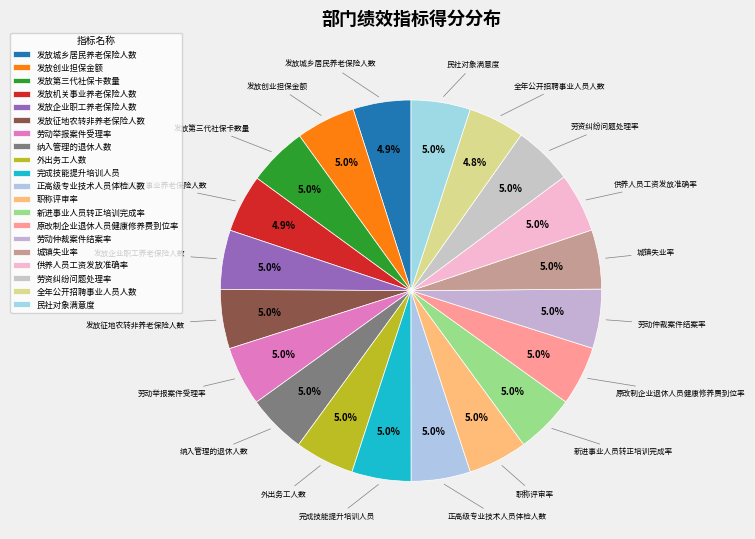

To the nearest percent, what is the combined percentage of 供养人员工资发放准确率 and 劳动仲裁案件结案率?

10%